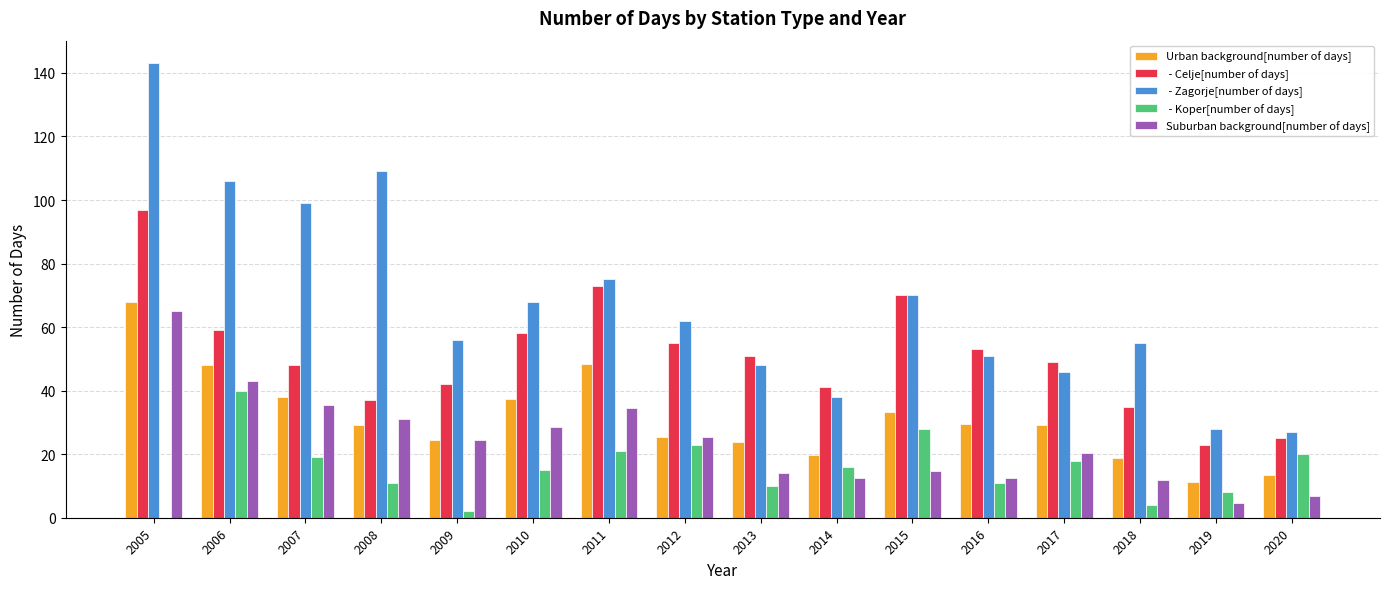

At which category is the sum across all series the highest?

2005